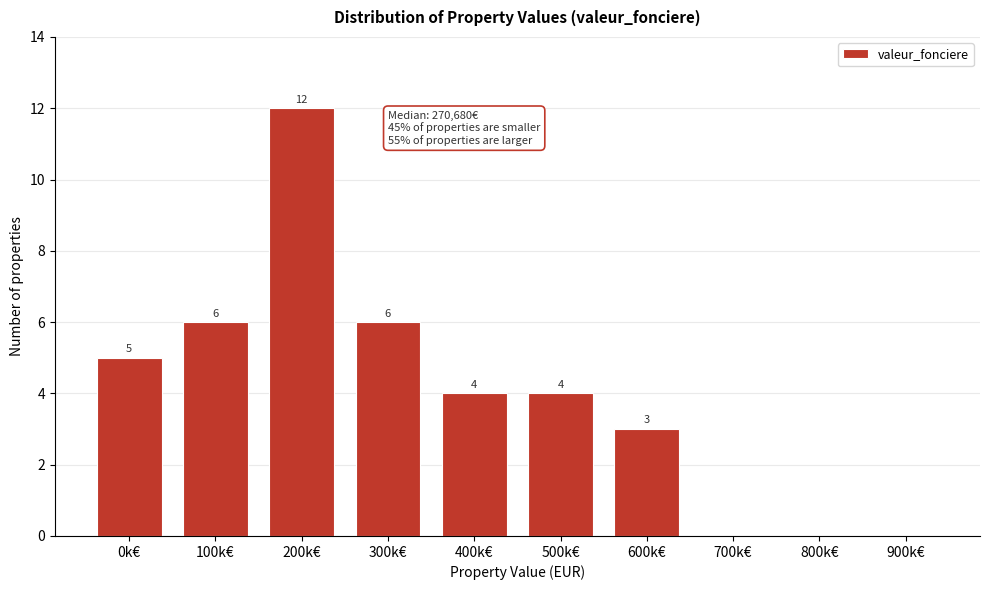

Reading left to right, list all the values displayed in this chart.

0k€=5	100k€=6	200k€=12	300k€=6	400k€=4	500k€=4	600k€=3	700k€=0	800k€=0	900k€=0